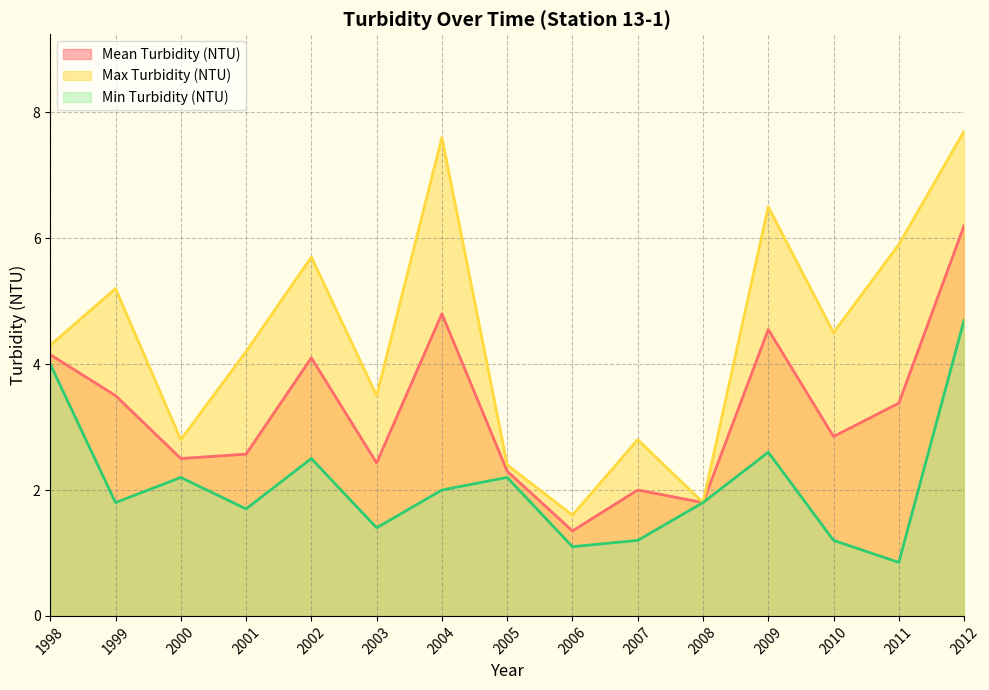

What is the approximate value of Mean Turbidity (NTU) at 2007?

2.0